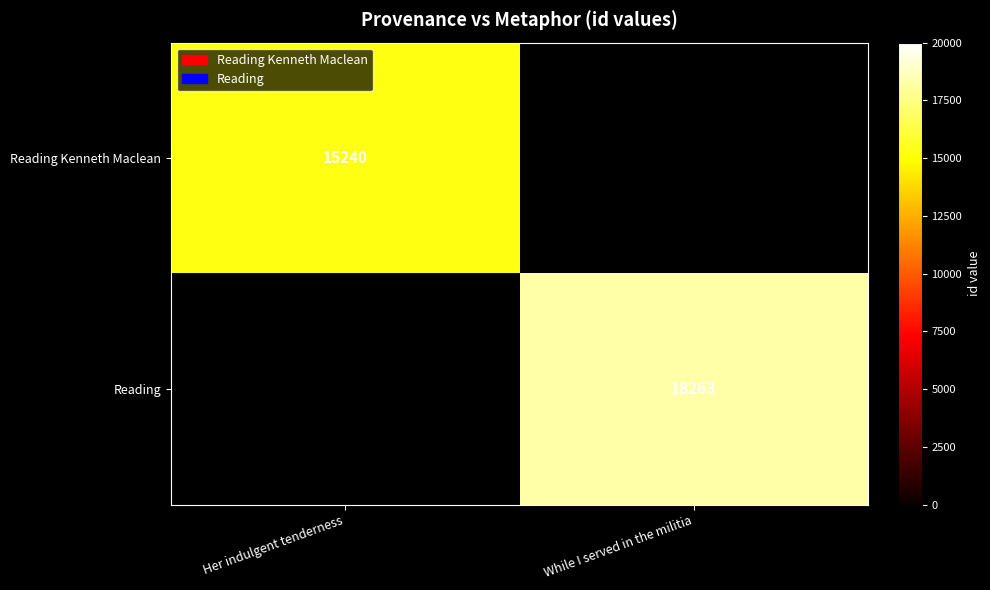

Is the value of Reading Kenneth Maclean at Her indulgent tenderness greater than the value of Reading at While I served in the militia?

No